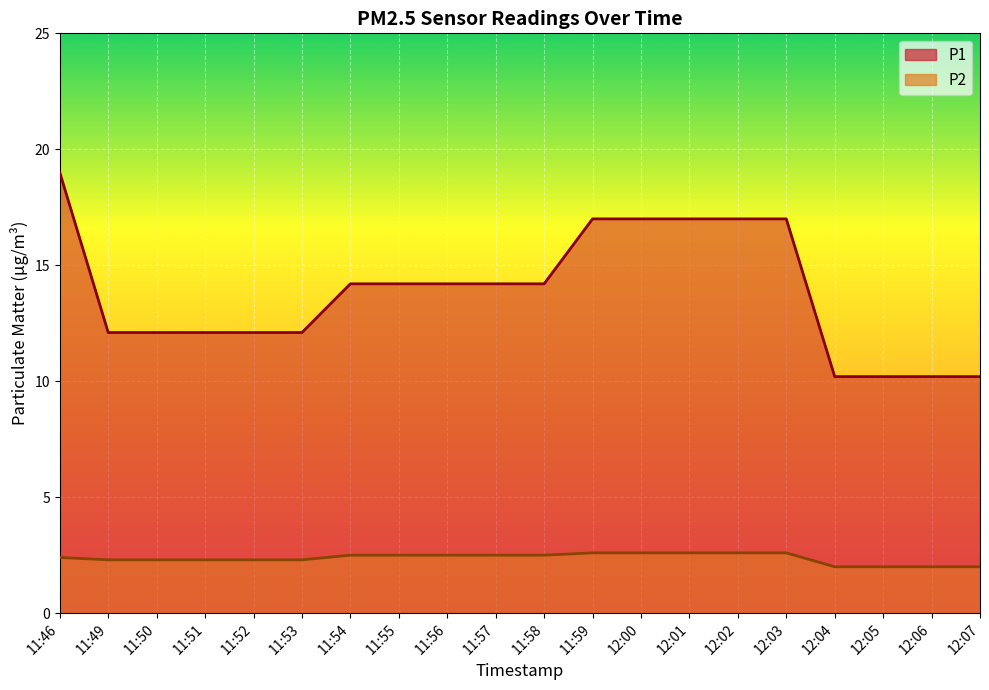

What is the difference between the second highest and minimum values in the P2 series?

0.6